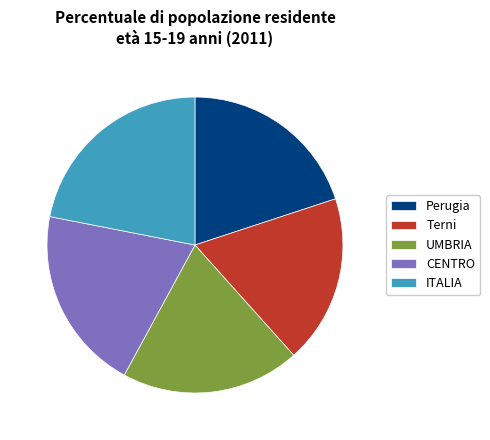

Between CENTRO and ITALIA, which is larger?

ITALIA